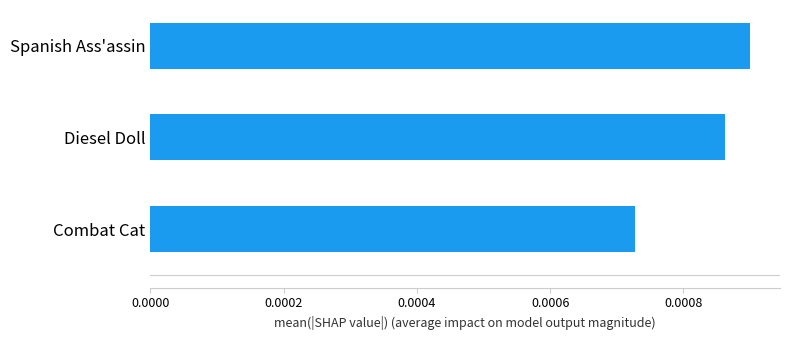

Which label corresponds to the smallest value in the chart?

Combat Cat